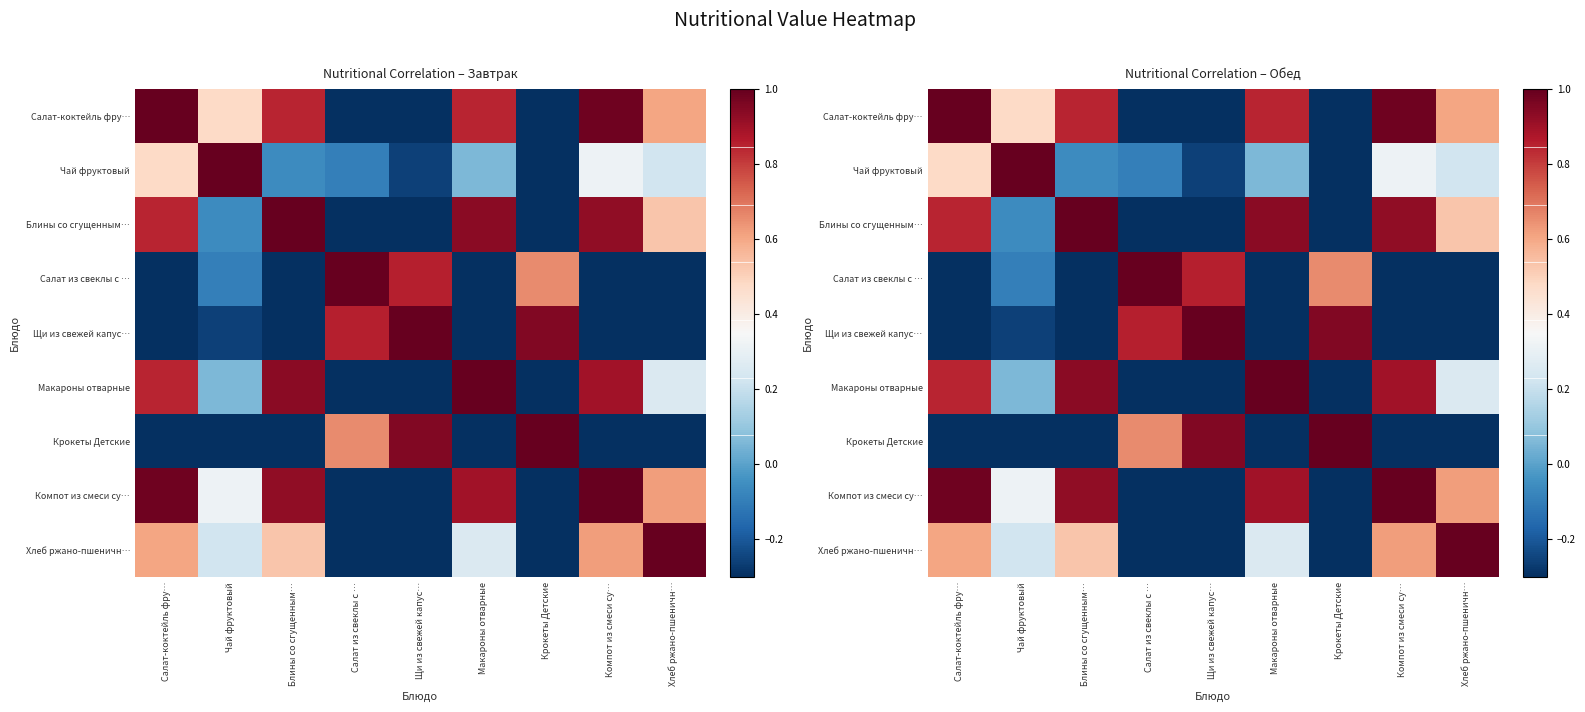

Which label corresponds to the largest value in the chart?

Салат-коктейль фру…